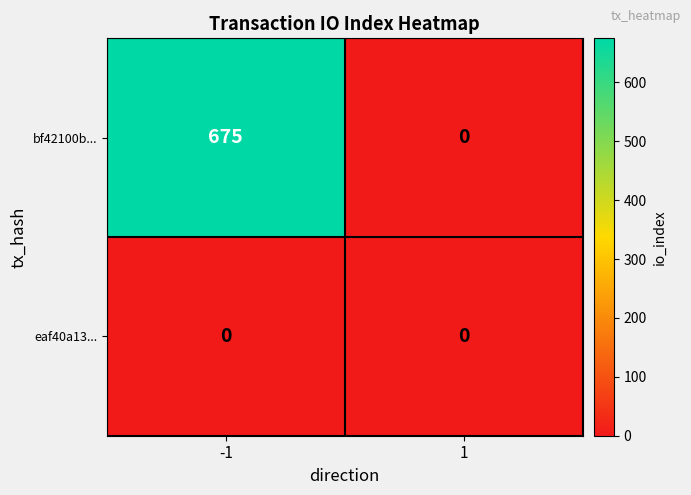

Reading left to right, list all the values displayed in this chart.

bf42100b...: -1=675	1=0
eaf40a13...: -1=0	1=0